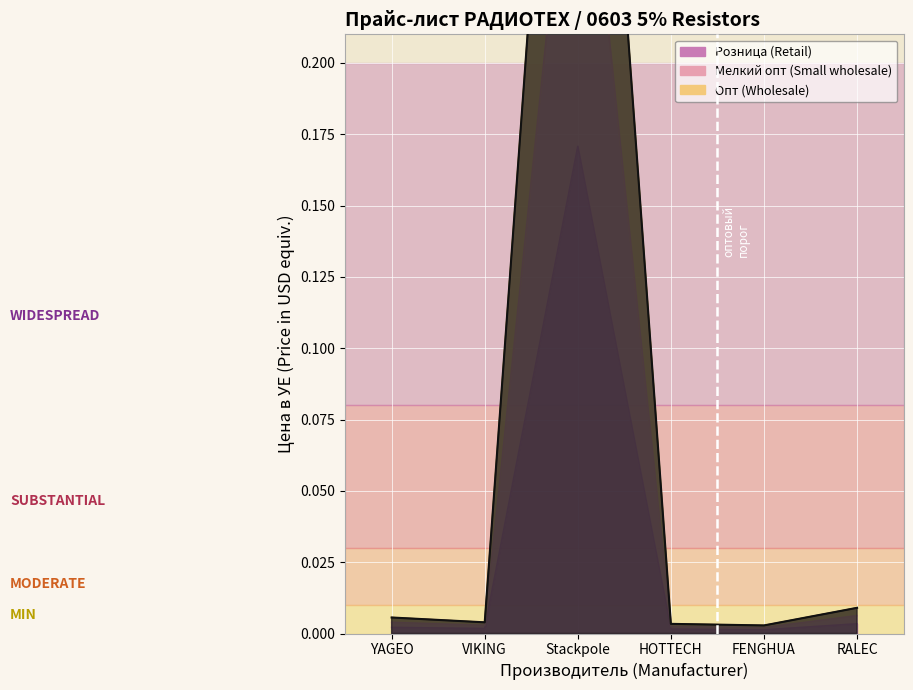

True or false: Мелкий опт (Small wholesale) has a value of 0.0 at VIKING.

True